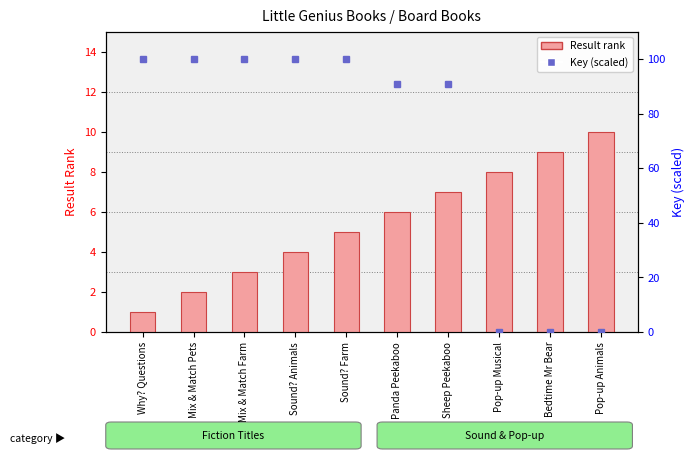

At which category does the chart reach its minimum across all series?

Bedtime Mr Bear